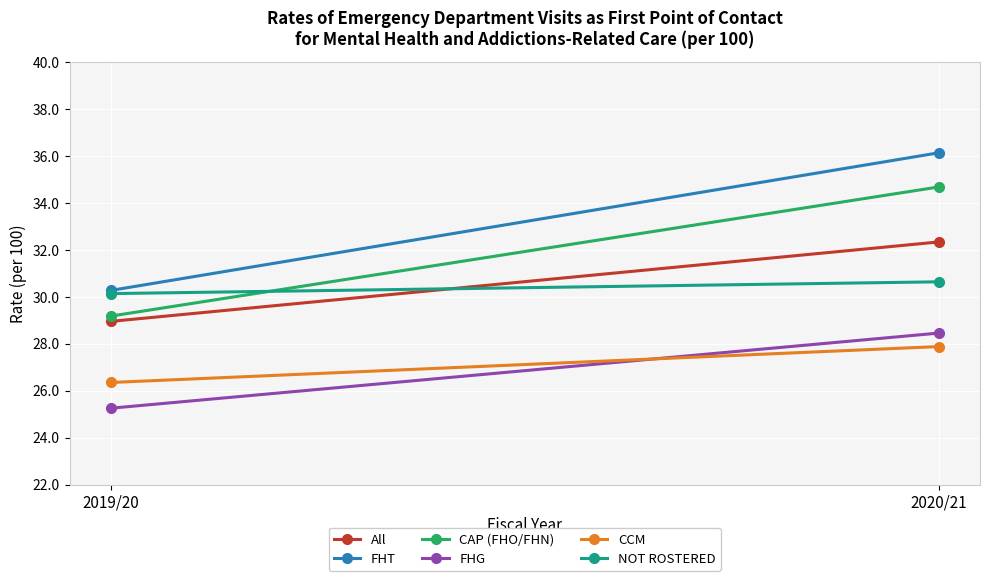

Reading left to right, extract all data points from this chart.

All: 28.9	32.3
FHT: 30.3	36.1
CAP (FHO/FHN): 29.2	34.7
FHG: 25.3	28.4
CCM: 26.3	27.9
NOT ROSTERED: 30.1	30.6